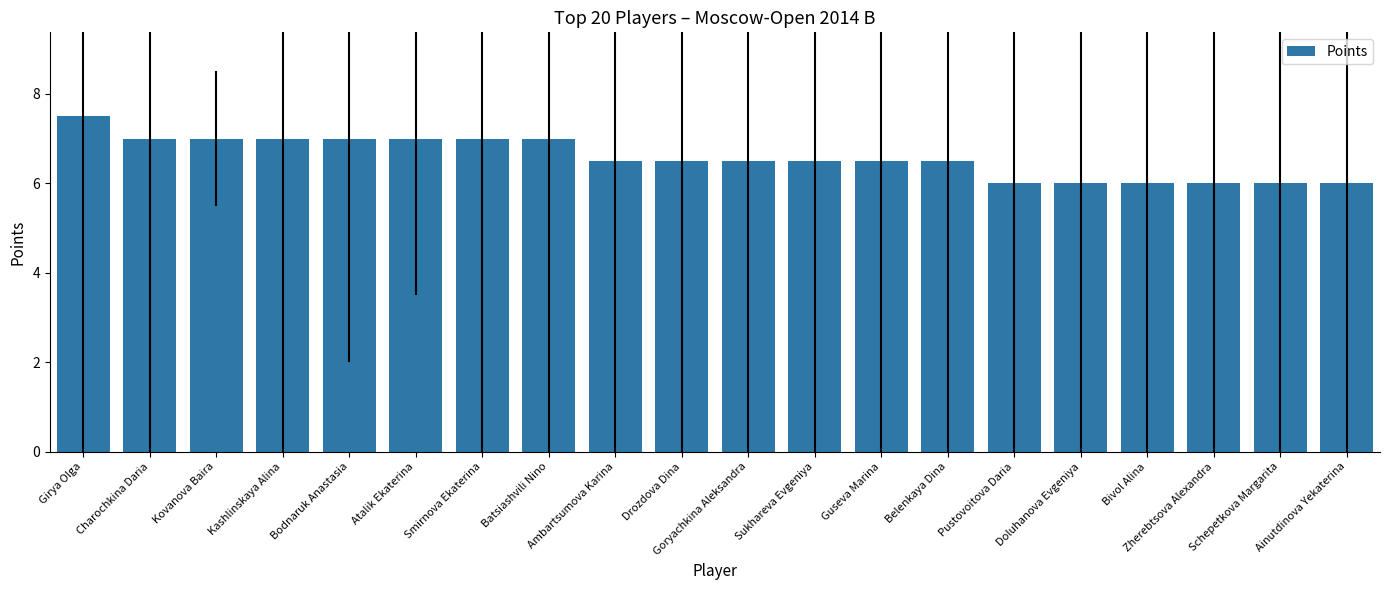

What is the minimum value shown in the chart?

6.0